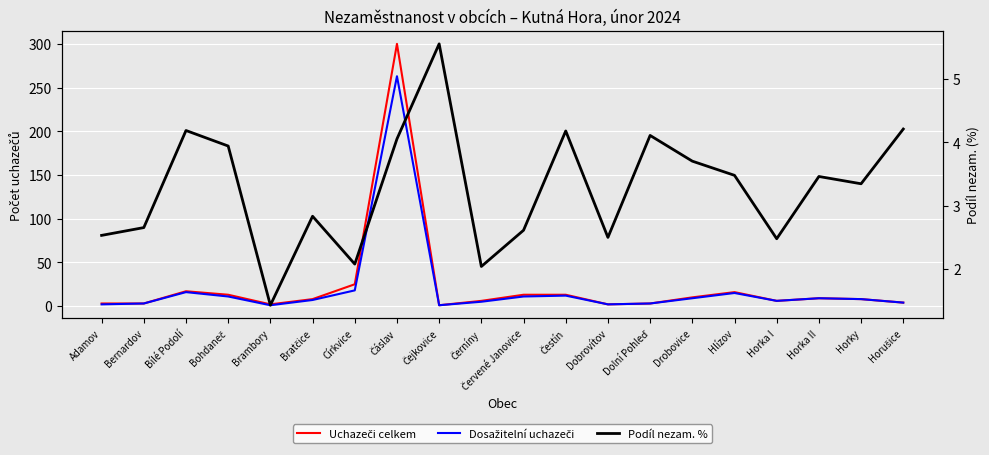

At Čáslav, list the series in order from largest to smallest.

Uchazeči celkem, Dosažitelní uchazeči, Podíl nezam. %